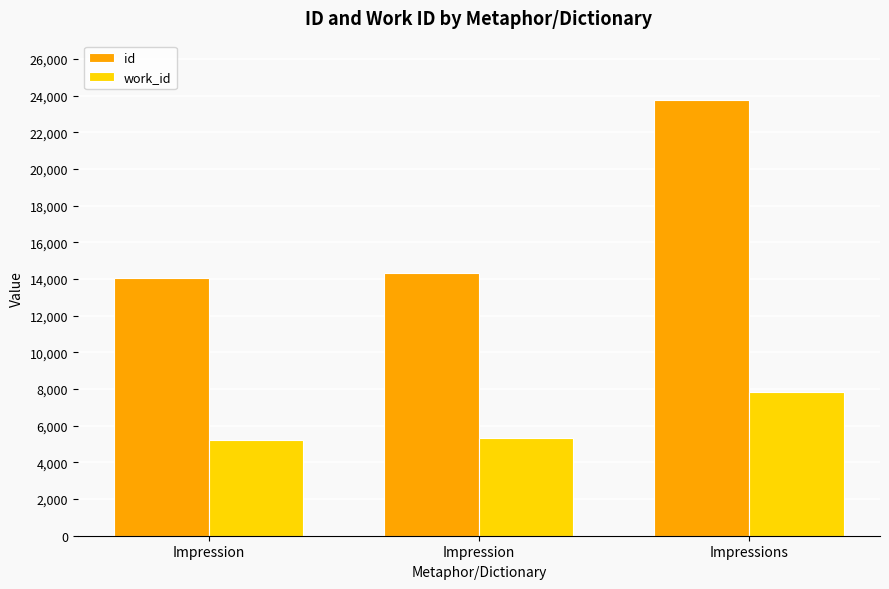

Reading left to right, extract all data points from this chart.

id: 14069	14324	23751
work_id: 5227	5330	7860